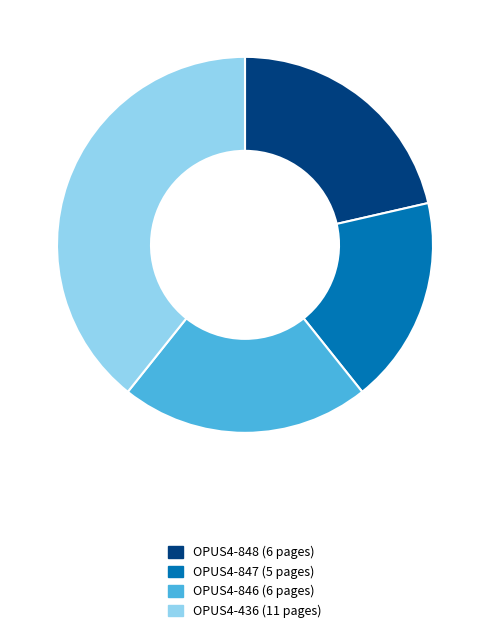

Is there any slice that represents more than half of the pie?

No